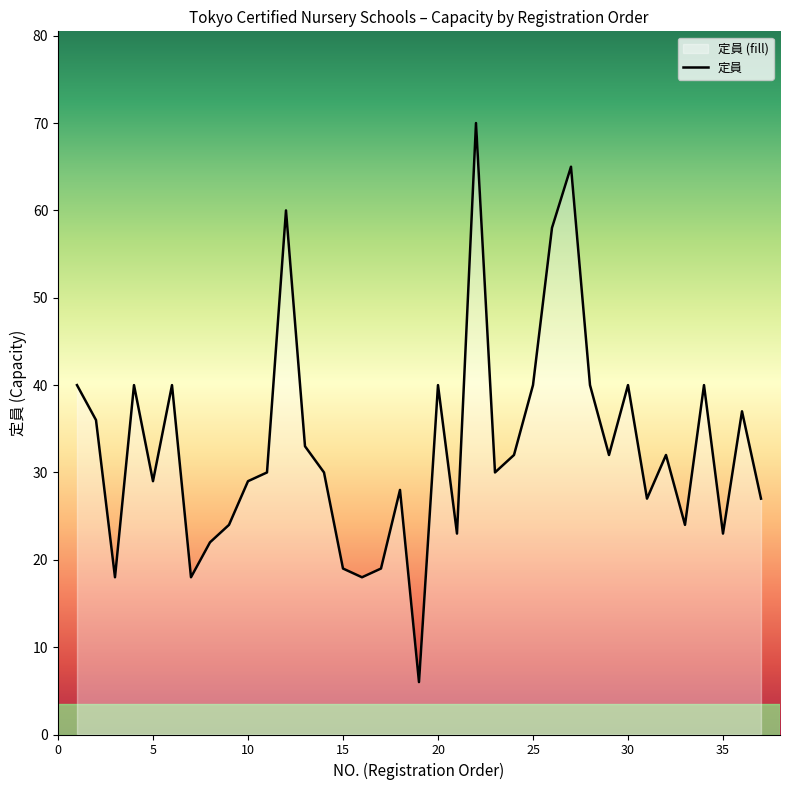

Count the number of values greater than 30.

18